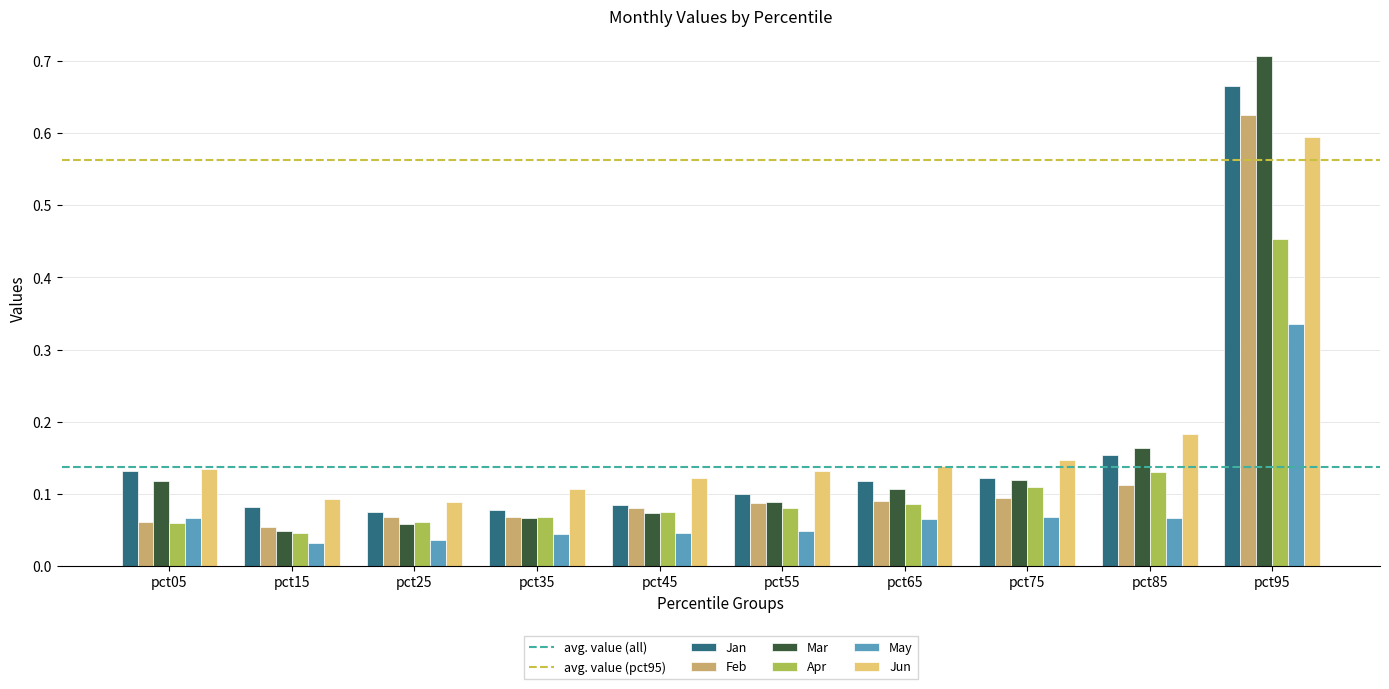

The value of Jun at pct45 is 0.1. True or false?

True